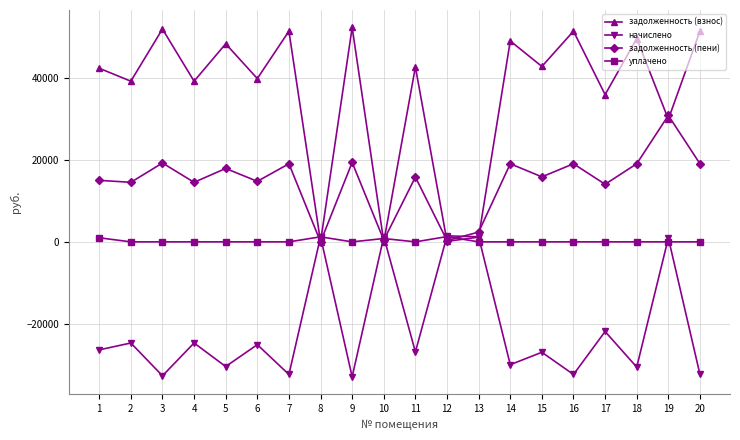

Rank the series at 1 from lowest to highest value.

начислено, уплачено, задолженность (пени), задолженность (взнос)